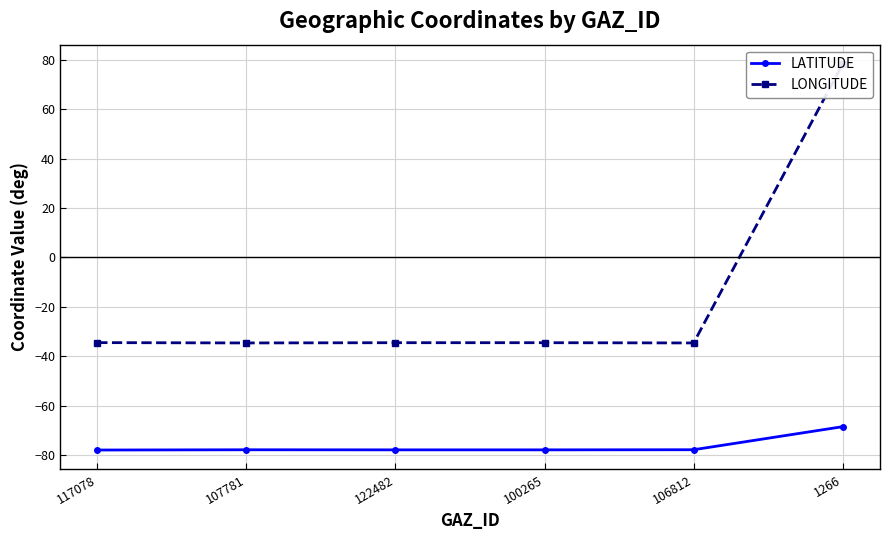

Where is the first local maximum for LATITUDE?

107781